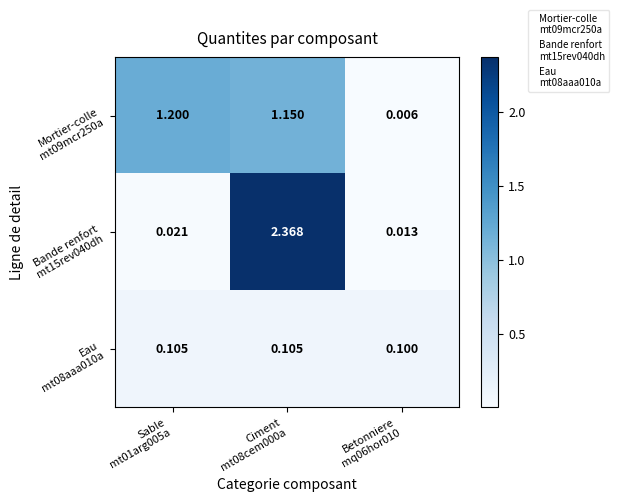

Which series has the widest spread of values?

Bande renfort mt15rev040dh